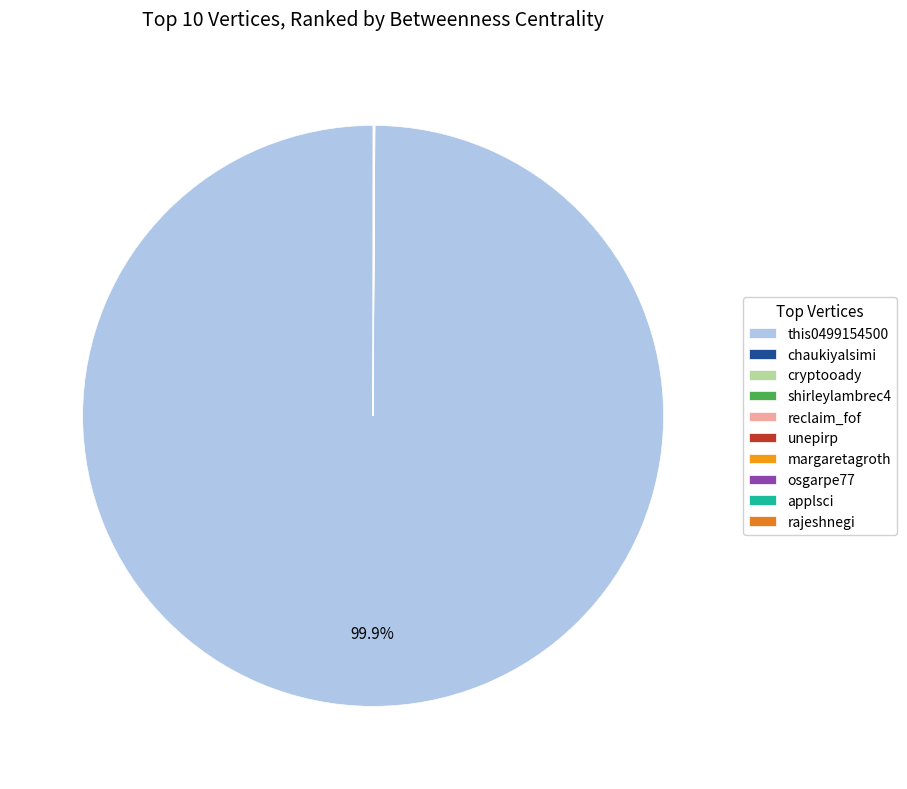

To the nearest percent, what is the difference between the largest and smallest slice percentages?

100%